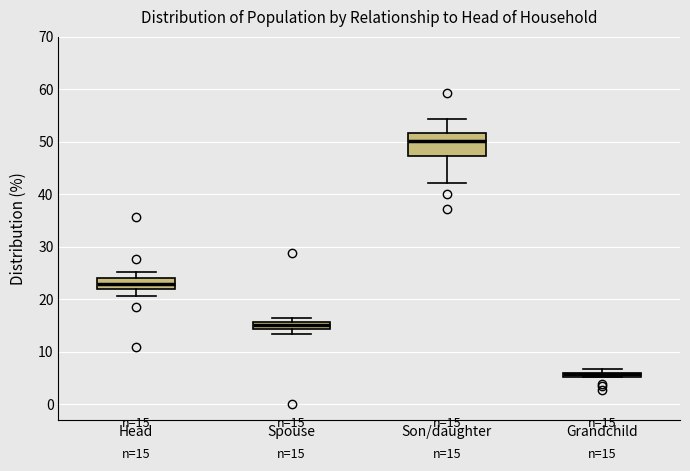

Which box's median line is the lowest?

Grandchild